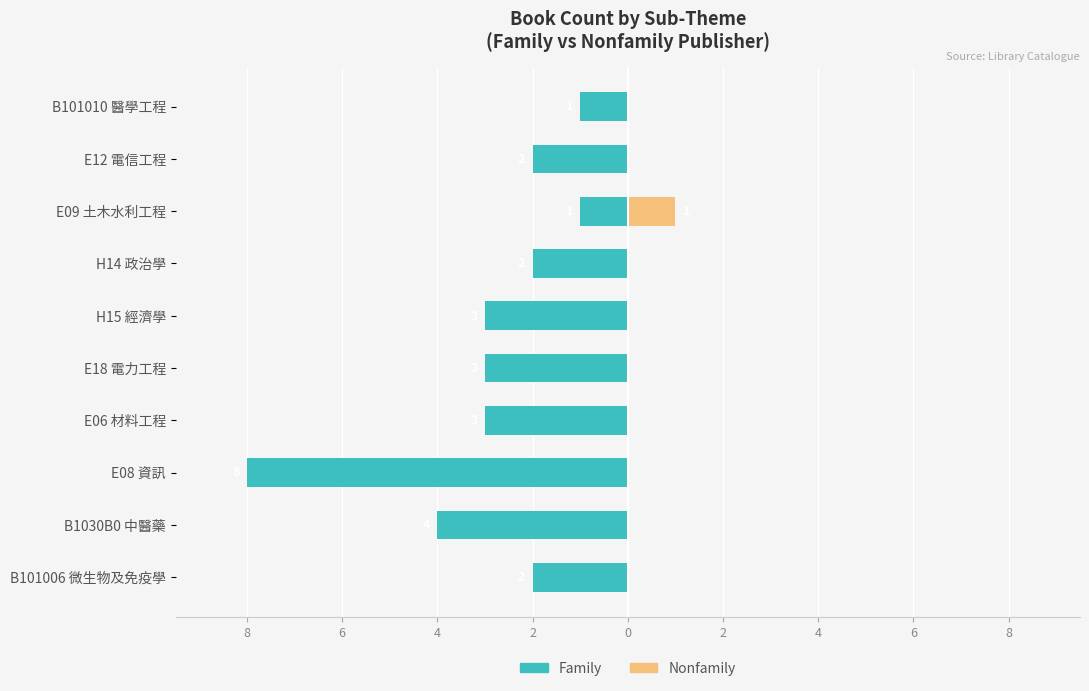

What is the average value of the Family series?

-3